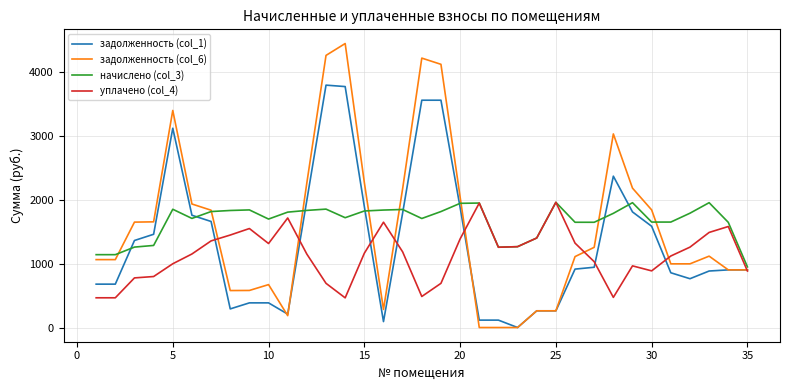

Which series has the widest spread of values?

задолженность (col_6)